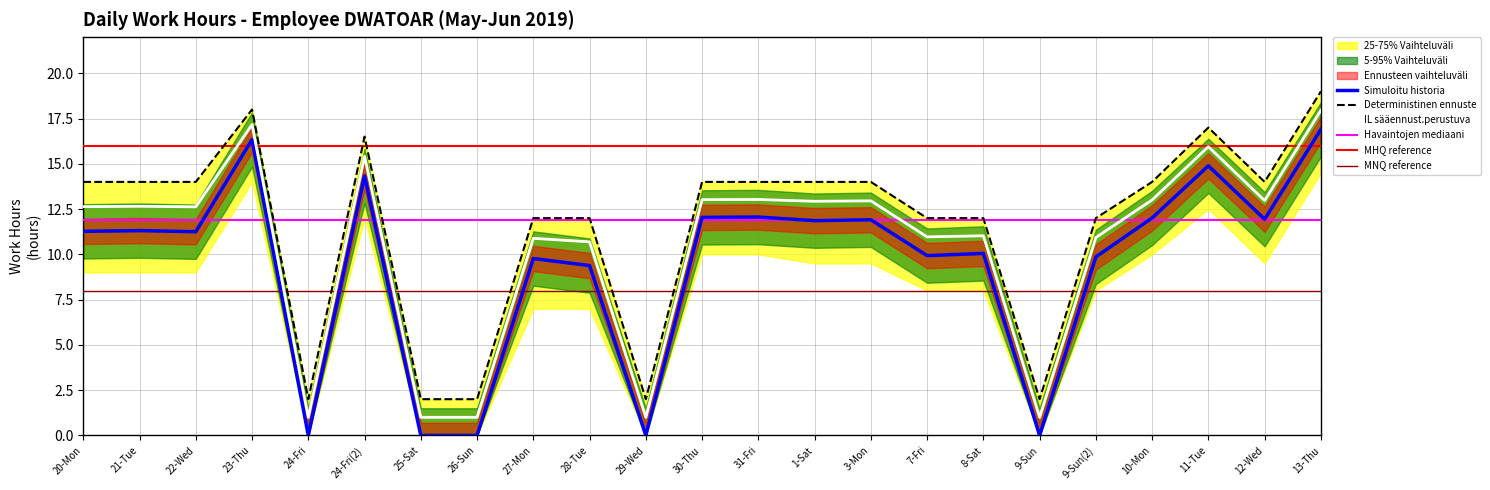

Is it true that IL sääennust.perustuva equals 22.1 at 3-Mon?

False